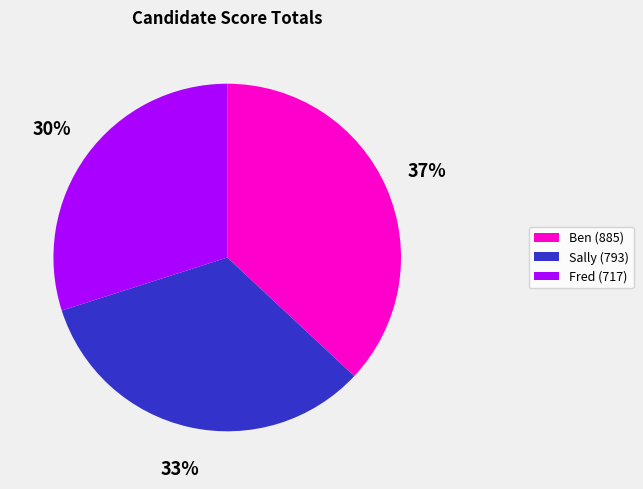

How many segments does this pie chart have?

3